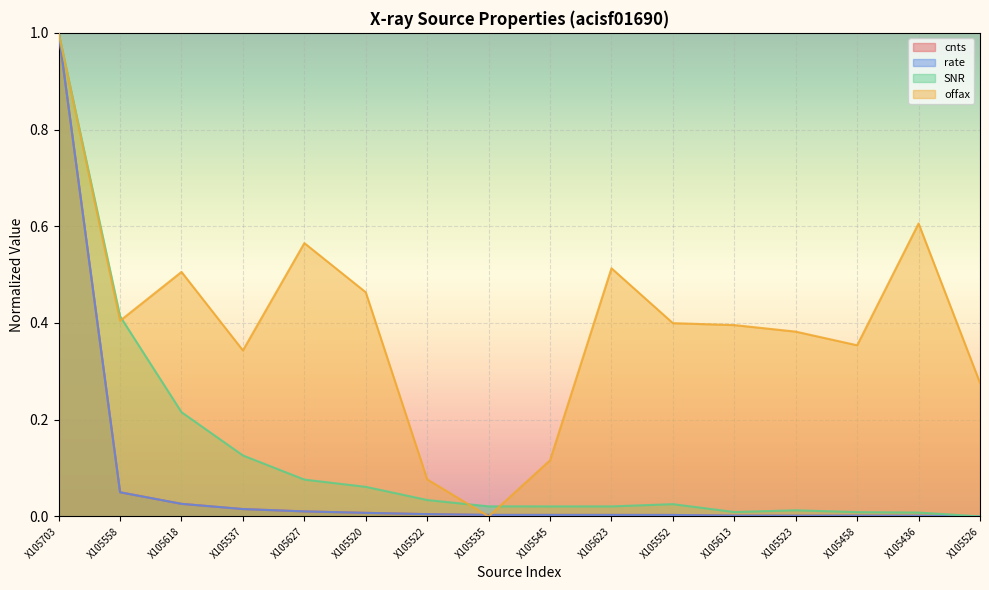

At which category is the sum across all series the highest?

X105703